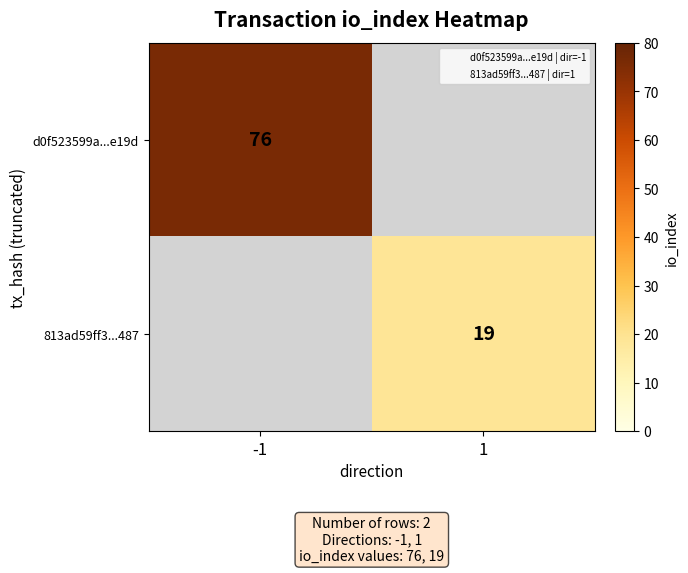

At which category does the chart reach its minimum across all series?

1